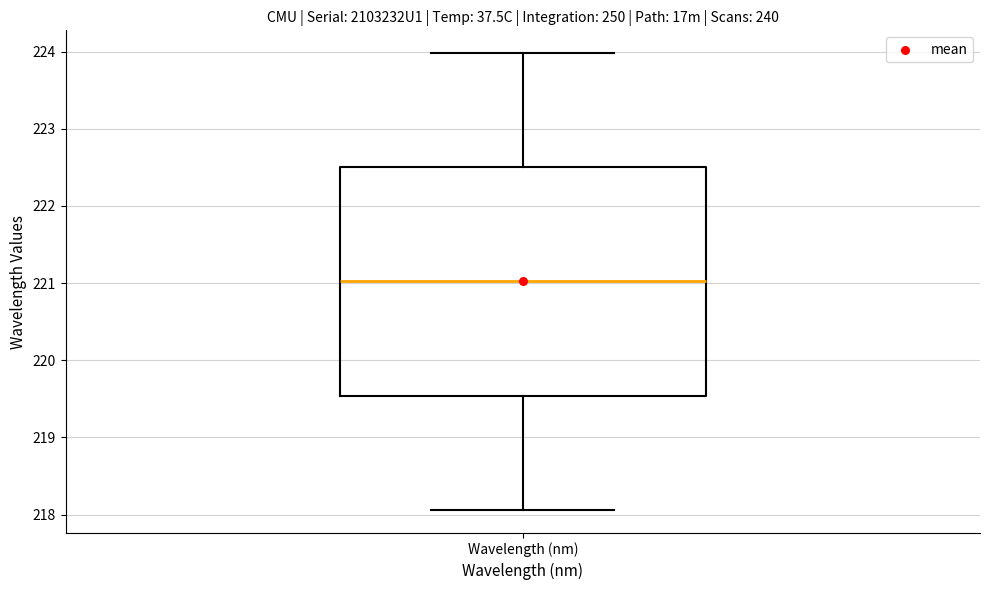

Read this box plot against the y-axis: the position of the median line, the range covered by the box, and the ends of both whiskers. The values are not printed on the chart, so give them approximately, as read against the axis.

median 221.0, box 219.5 to 222.5, whiskers 218.1 to 224.0